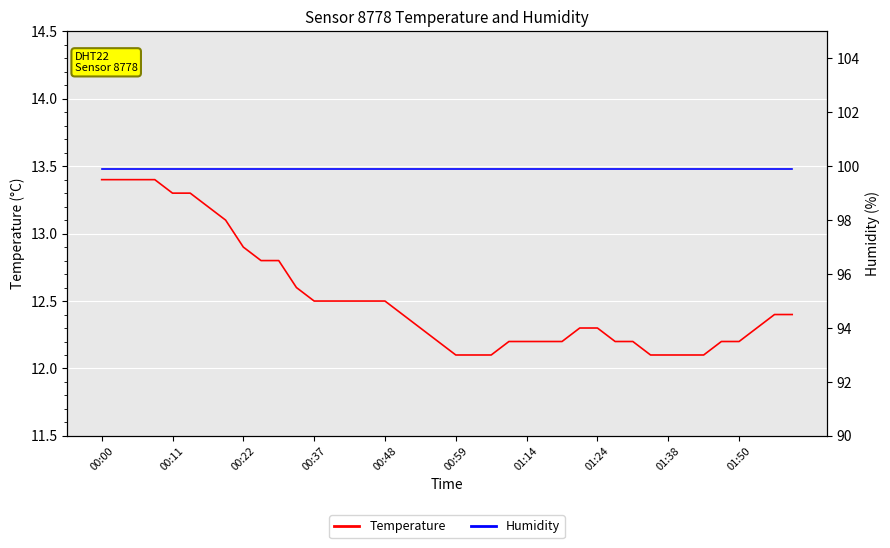

What is the lowest value of the Humidity series?

99.9